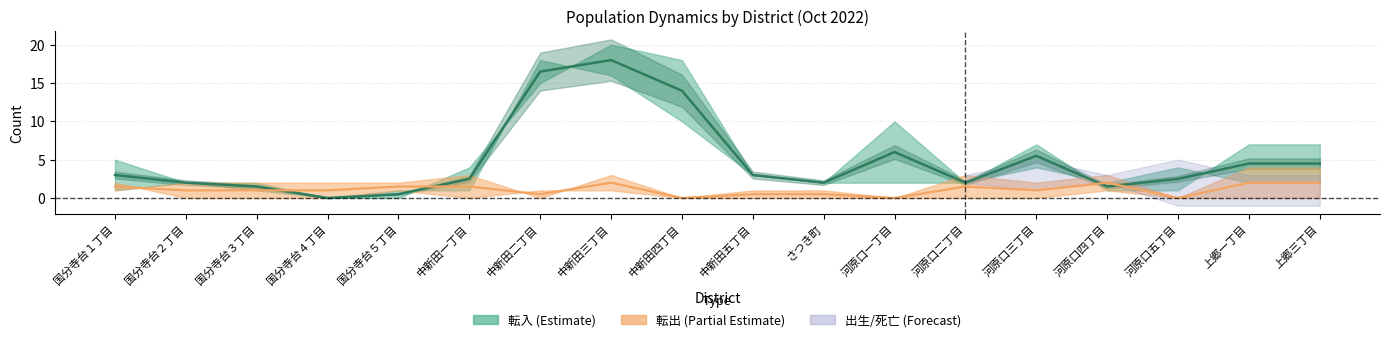

Which label corresponds to the smallest value in the chart?

国分寺台４丁目